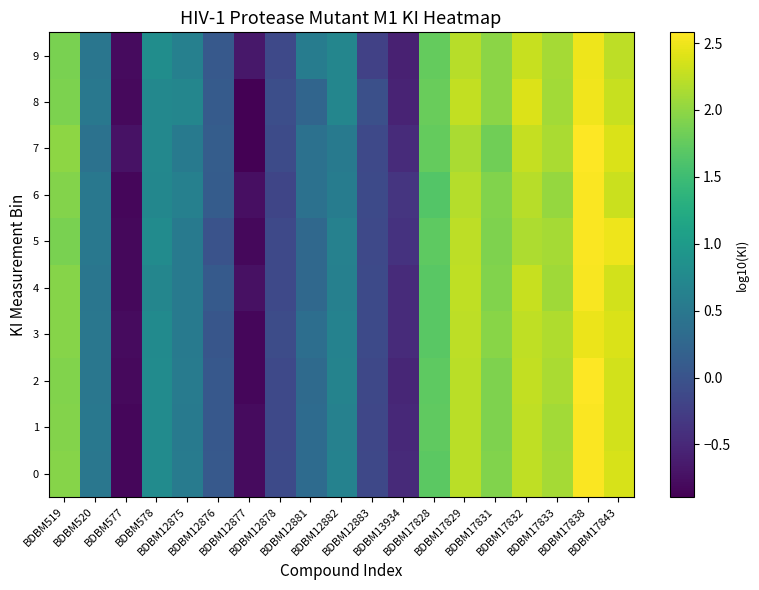

What is the difference between the highest and lowest values at BDBM17843?

0.3